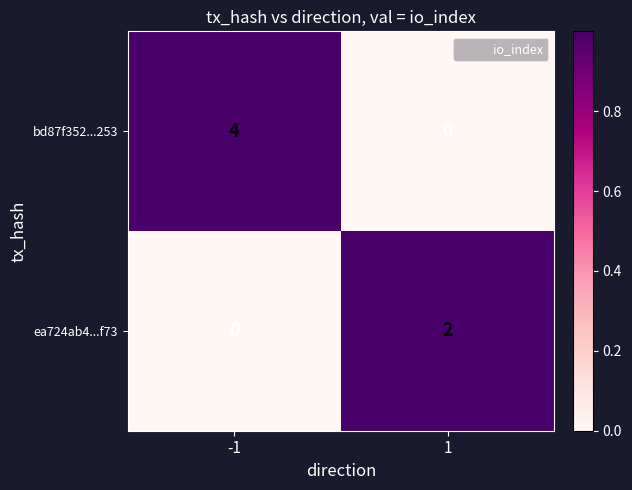

What is the spread (max minus min) of values at -1?

4